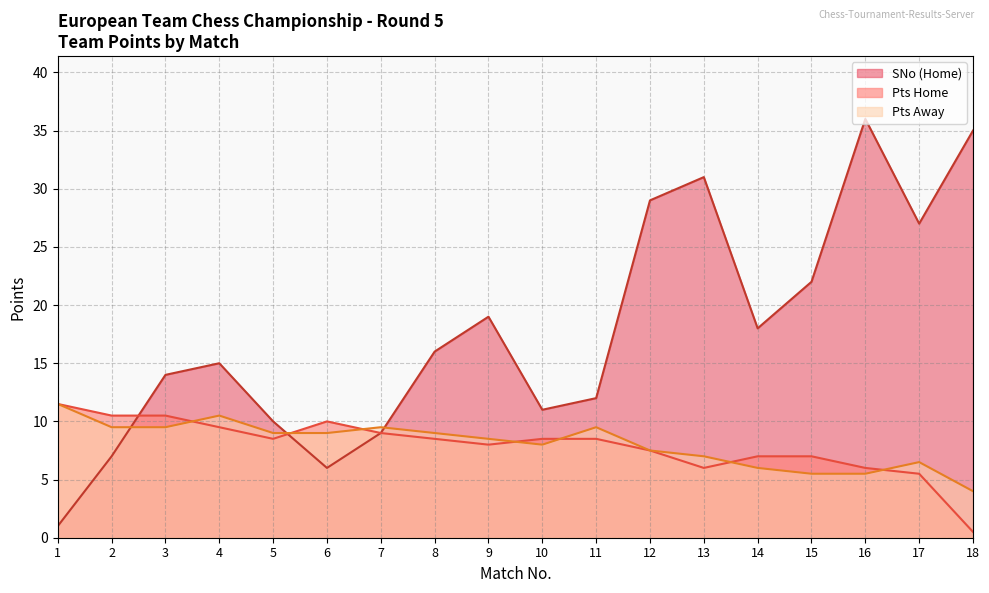

Reading left to right, list all the values displayed in this chart.

SNo (Home): 1=1.0	2=7.0	3=14.0	4=15.0	5=10.0	6=6.0	7=9.0	8=16.0	9=19.0	10=11.0	11=12.0	12=29.0	13=31.0	14=18.0	15=22.0	16=36.0	17=27.0	18=35.0
Pts Home: 1=11.5	2=10.5	3=10.5	4=9.5	5=8.5	6=10.0	7=9.0	8=8.5	9=8.0	10=8.5	11=8.5	12=7.5	13=6.0	14=7.0	15=7.0	16=6.0	17=5.5	18=0.5
Pts Away: 1=11.5	2=9.5	3=9.5	4=10.5	5=9.0	6=9.0	7=9.5	8=9.0	9=8.5	10=8.0	11=9.5	12=7.5	13=7.0	14=6.0	15=5.5	16=5.5	17=6.5	18=4.0